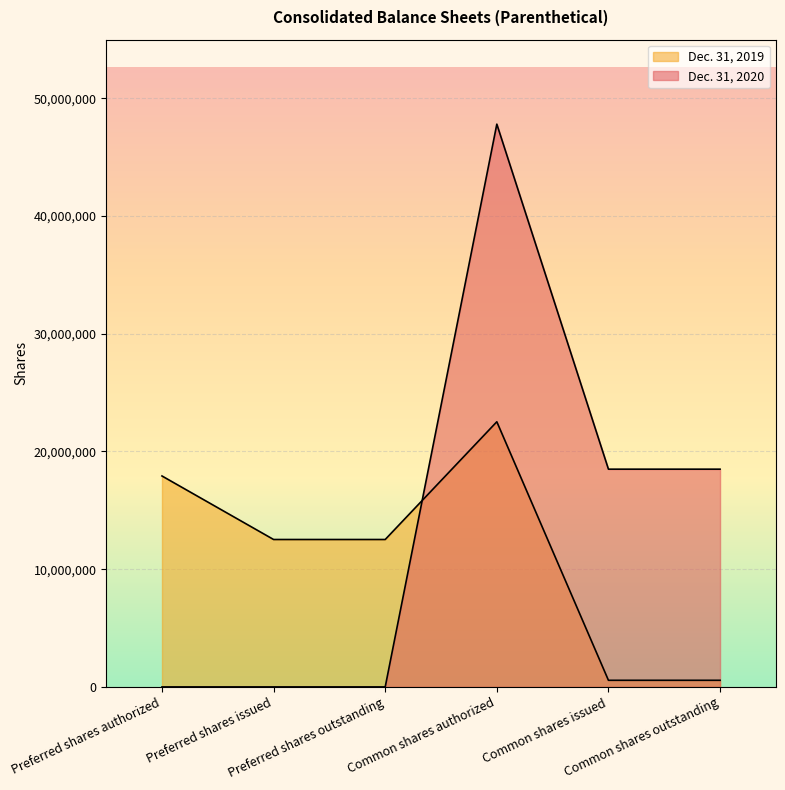

At how many categories does at least one series exceed 27946026?

1